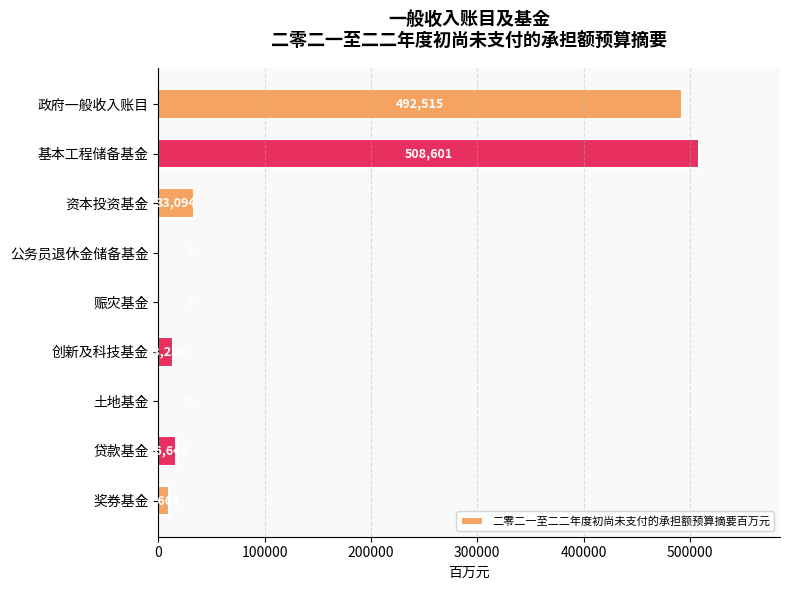

True or false: the data shows 13238 at 创新及科技基金.

True